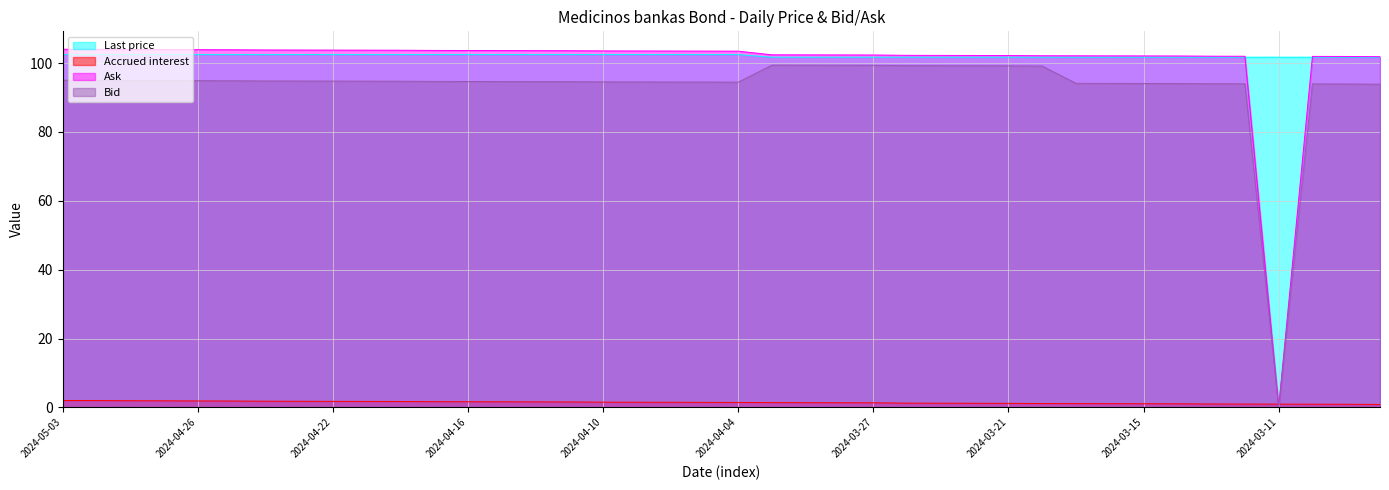

True or false: Bid and Last price cross at least once.

False